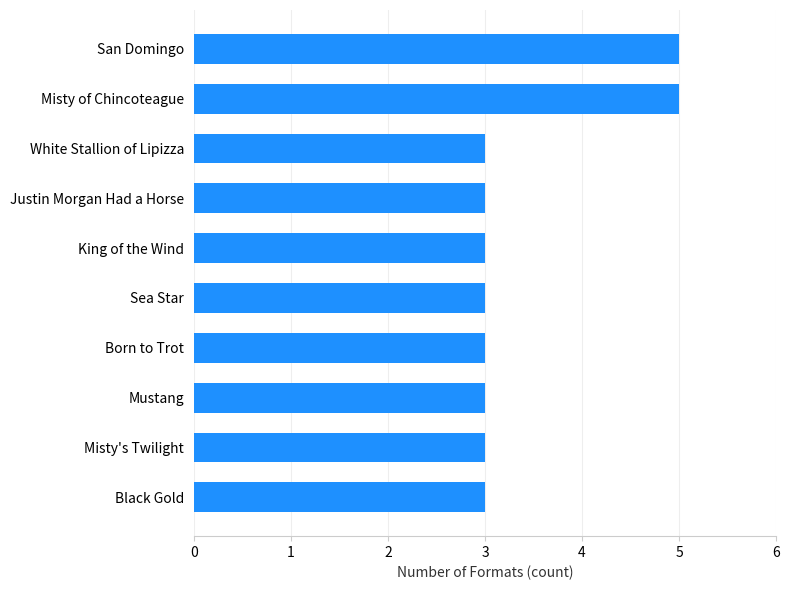

The chart shows a value of 3 at White Stallion of Lipizza. True or false?

True